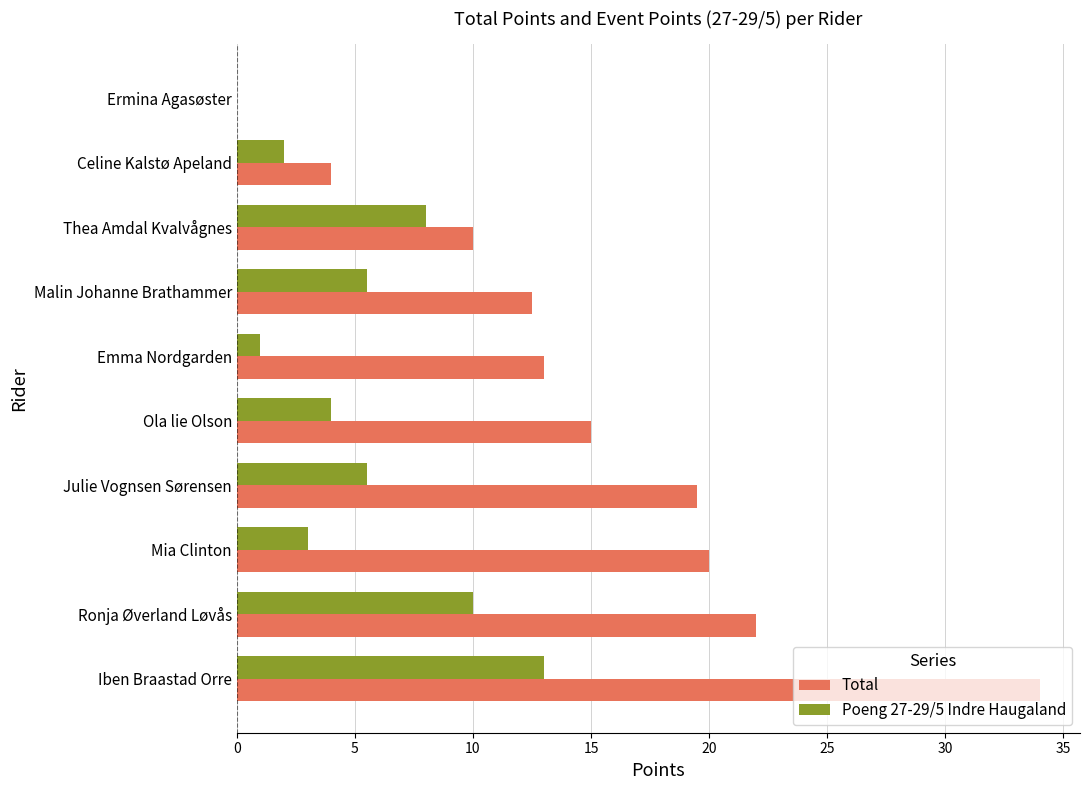

Is it true that Poeng 27-29/5 Indre Haugaland equals 8.0 at Thea Amdal Kvalvågnes?

True